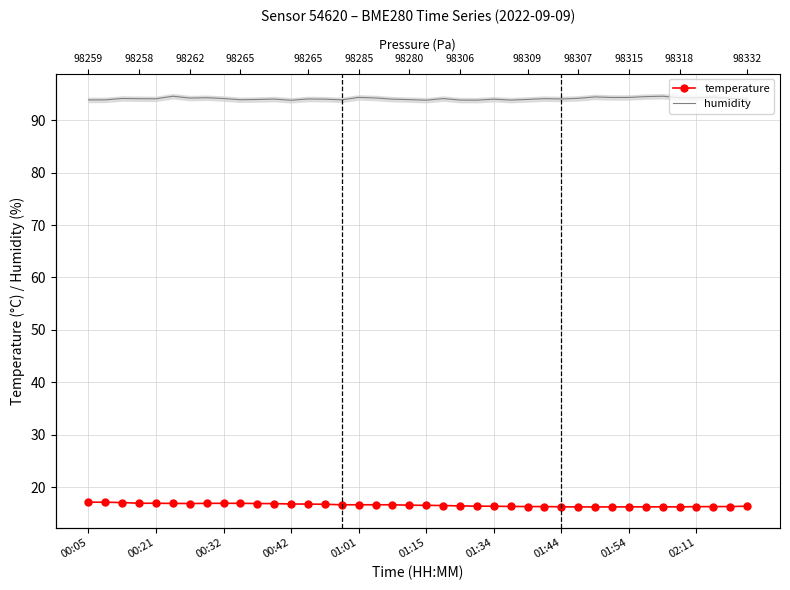

What is the difference between the humidity values at 20 and 14?

0.2